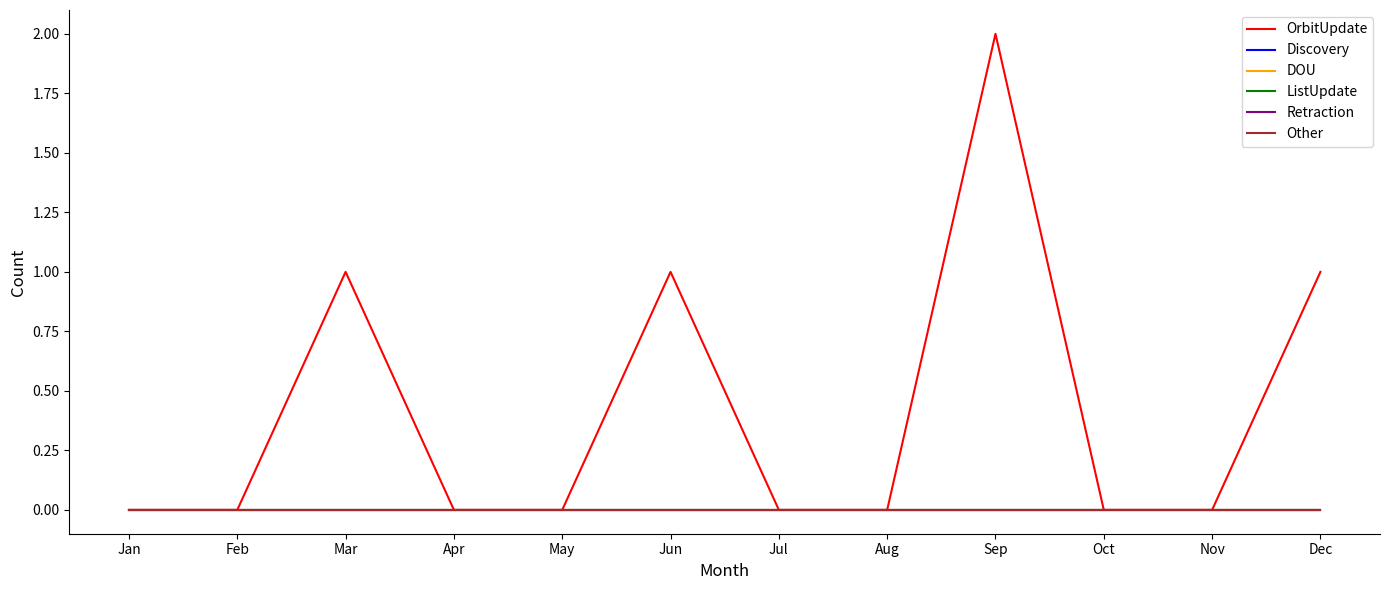

Is this an area chart (filled region under the line)?

No